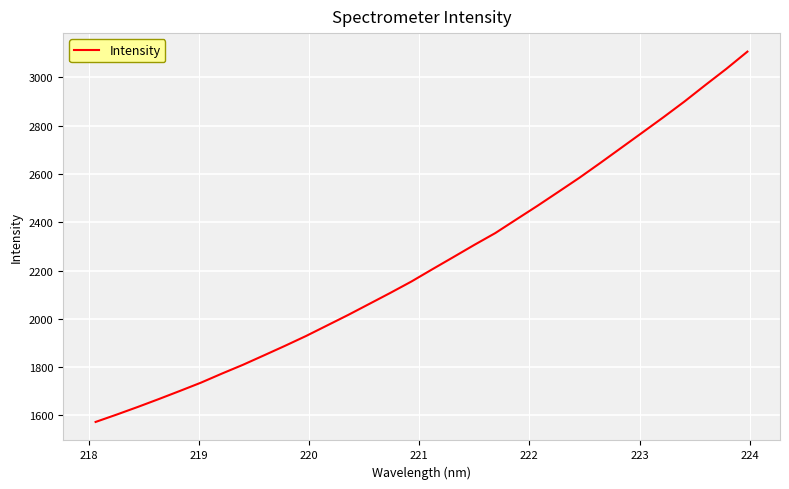

What is the difference between the maximum and minimum values?

1534.2